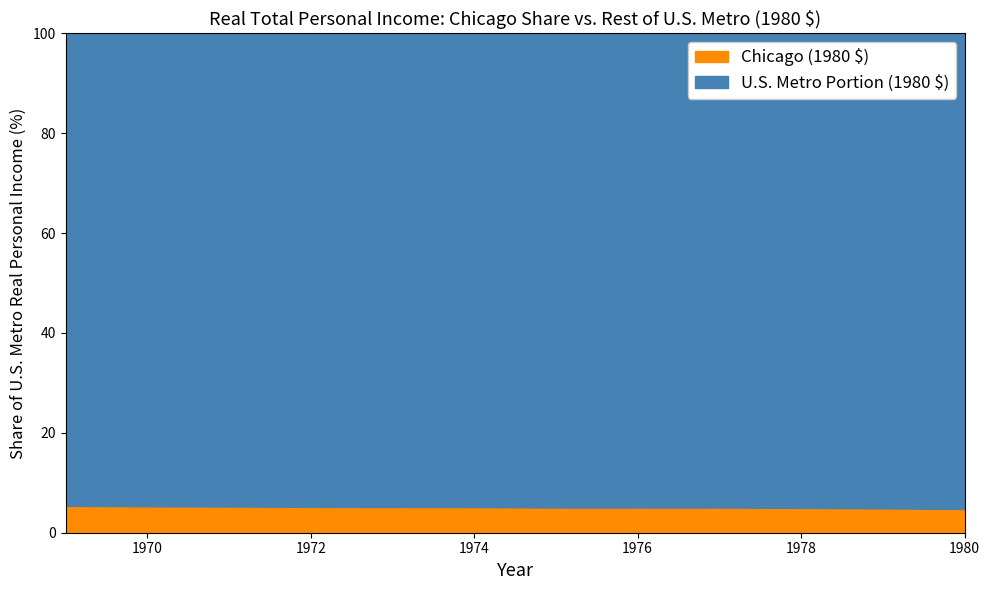

True or false: Chicago (1980 $) and U.S. Metro Portion (1980 $) cross at least once.

False